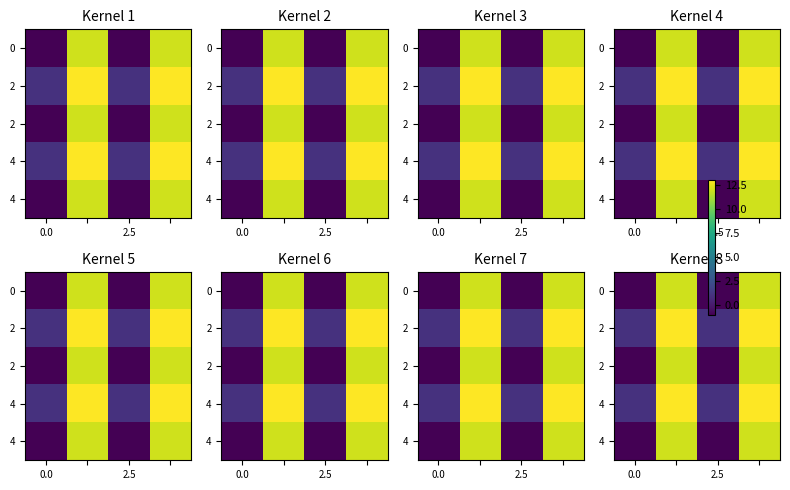

What is the greatest value displayed?

13.0